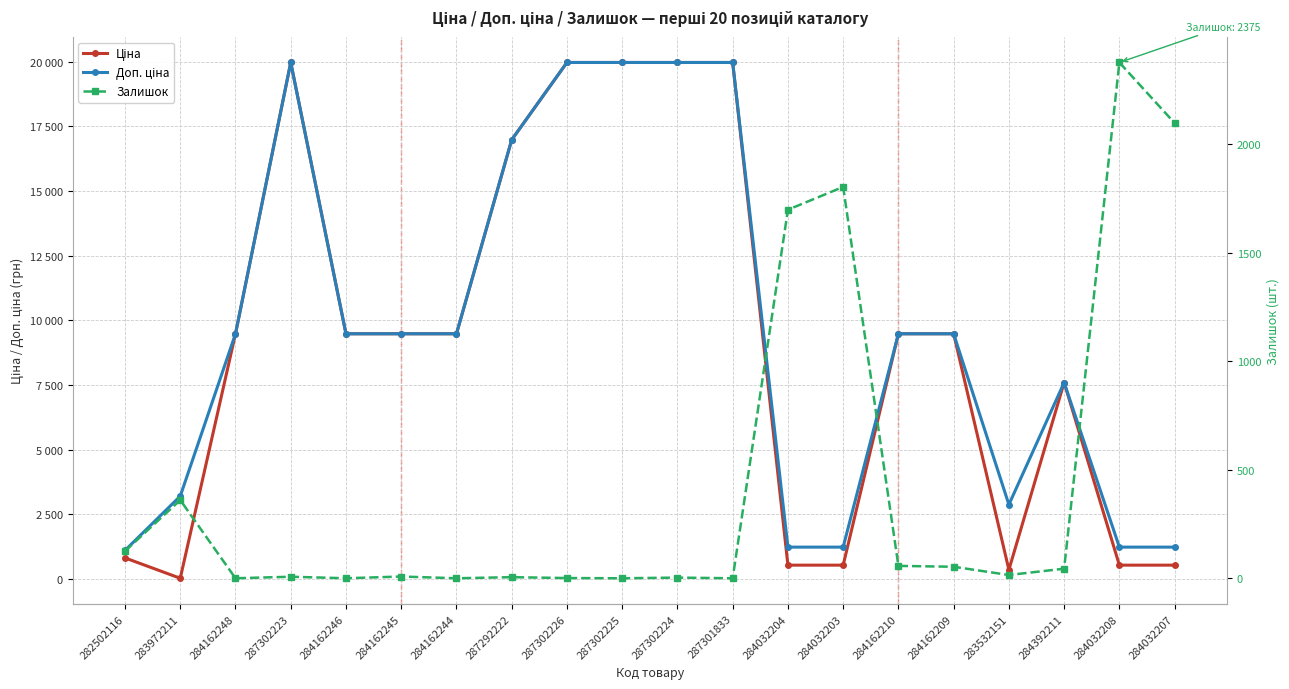

Which category has the highest value across all series?

287302223